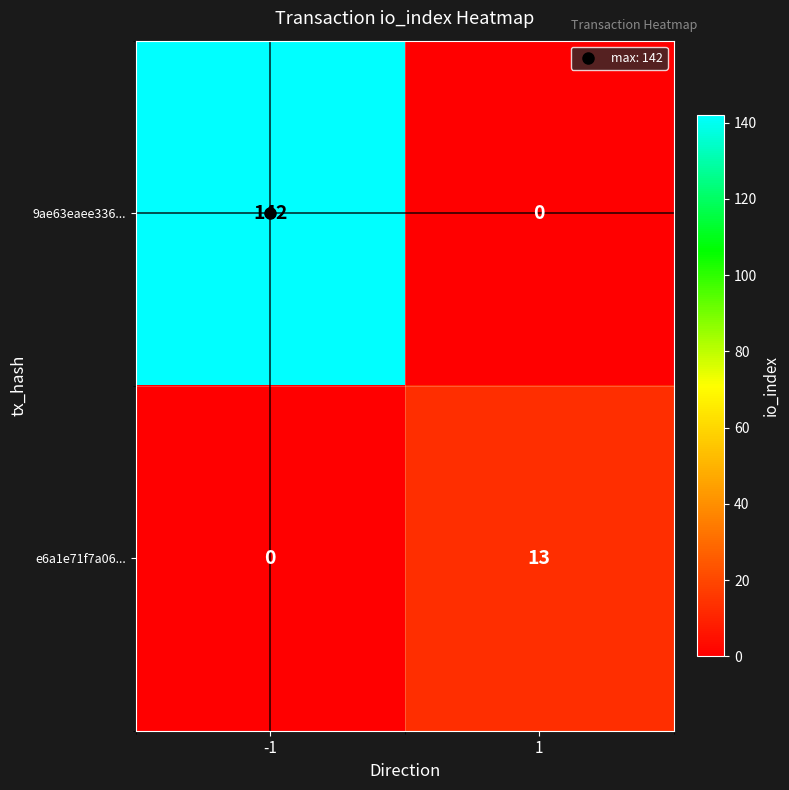

Is the value of e6a1e71f7a06... at 1 greater than the value of 9ae63eaee336... at -1?

No